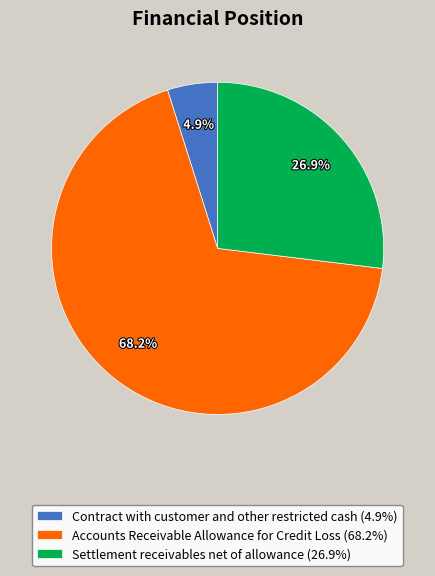

To the nearest percent, what percentage of the pie is Accounts Receivable Allowance for Credit Loss?

68%